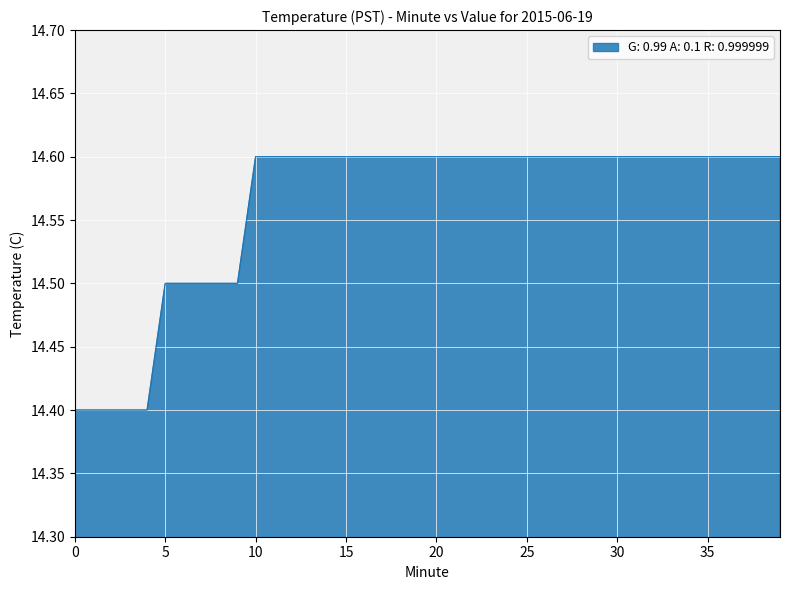

What is the greatest value displayed?

14.6